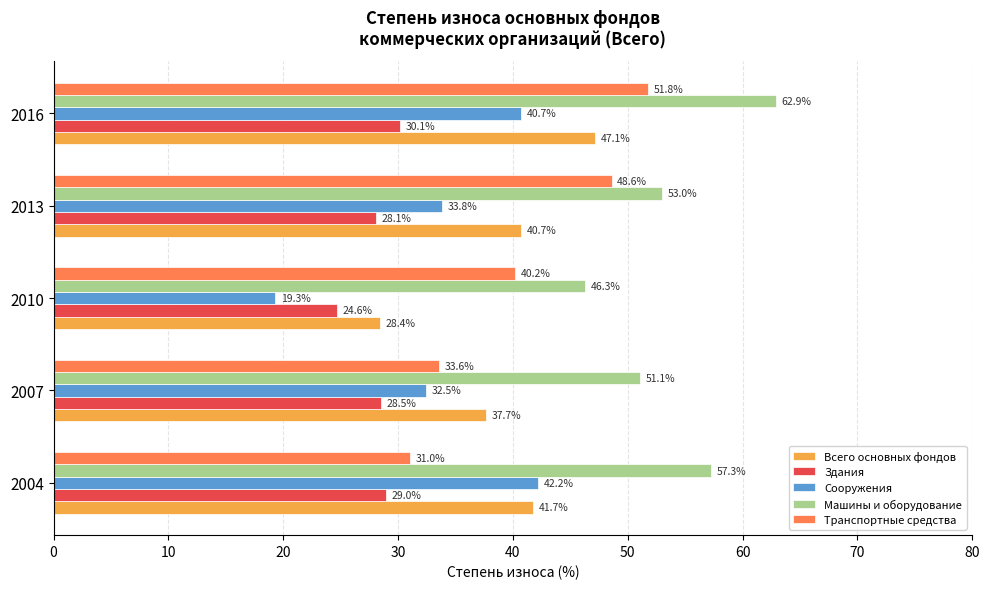

Rank the series by their maximum value, from highest to lowest.

Машины и оборудование, Транспортные средства, Всего основных фондов, Сооружения, Здания